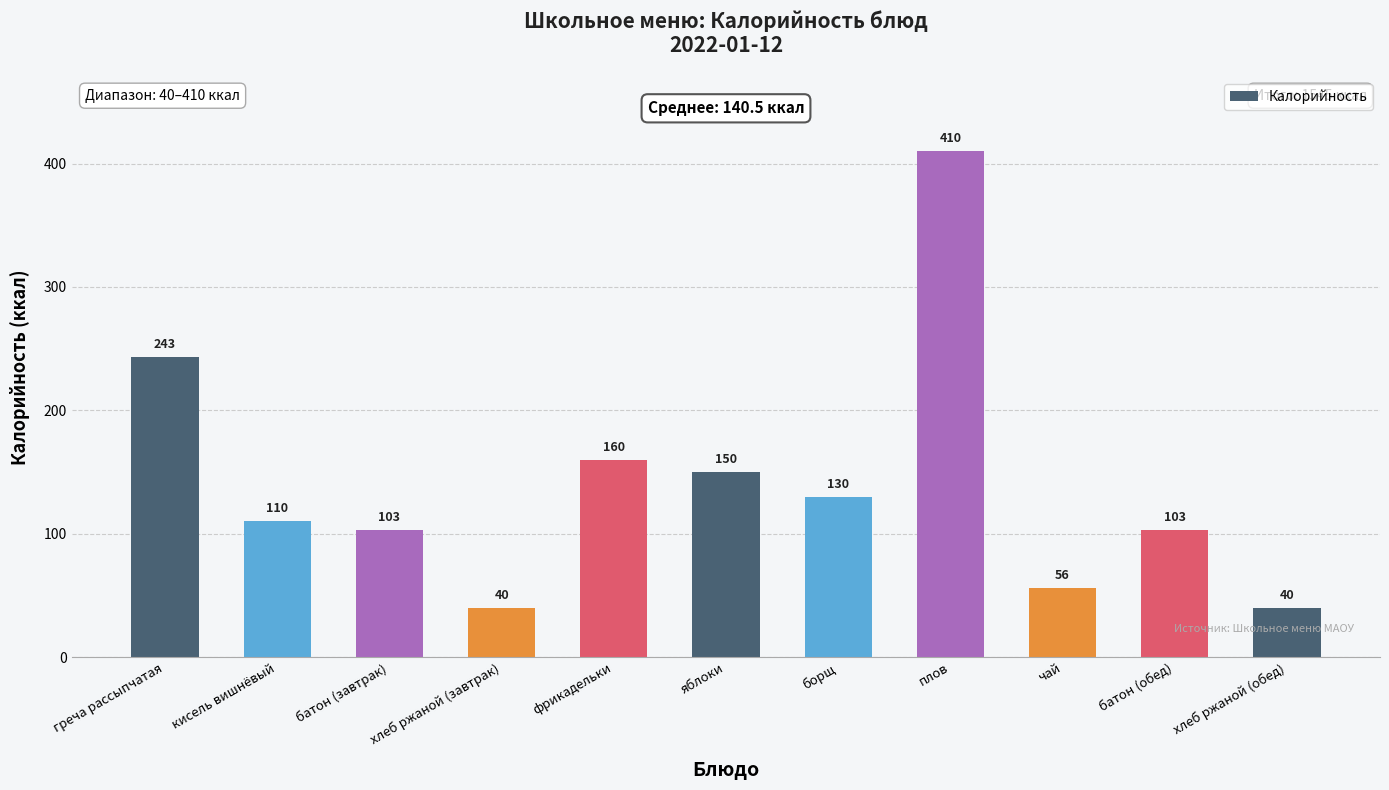

Read the value at батон (обед), to the nearest 5.

105